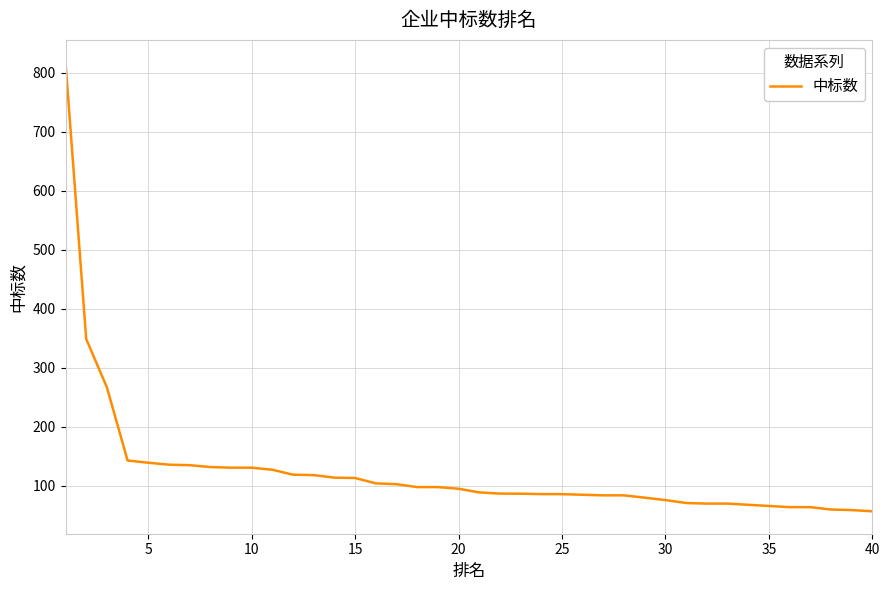

What is the minimum value shown in the chart?

57.0